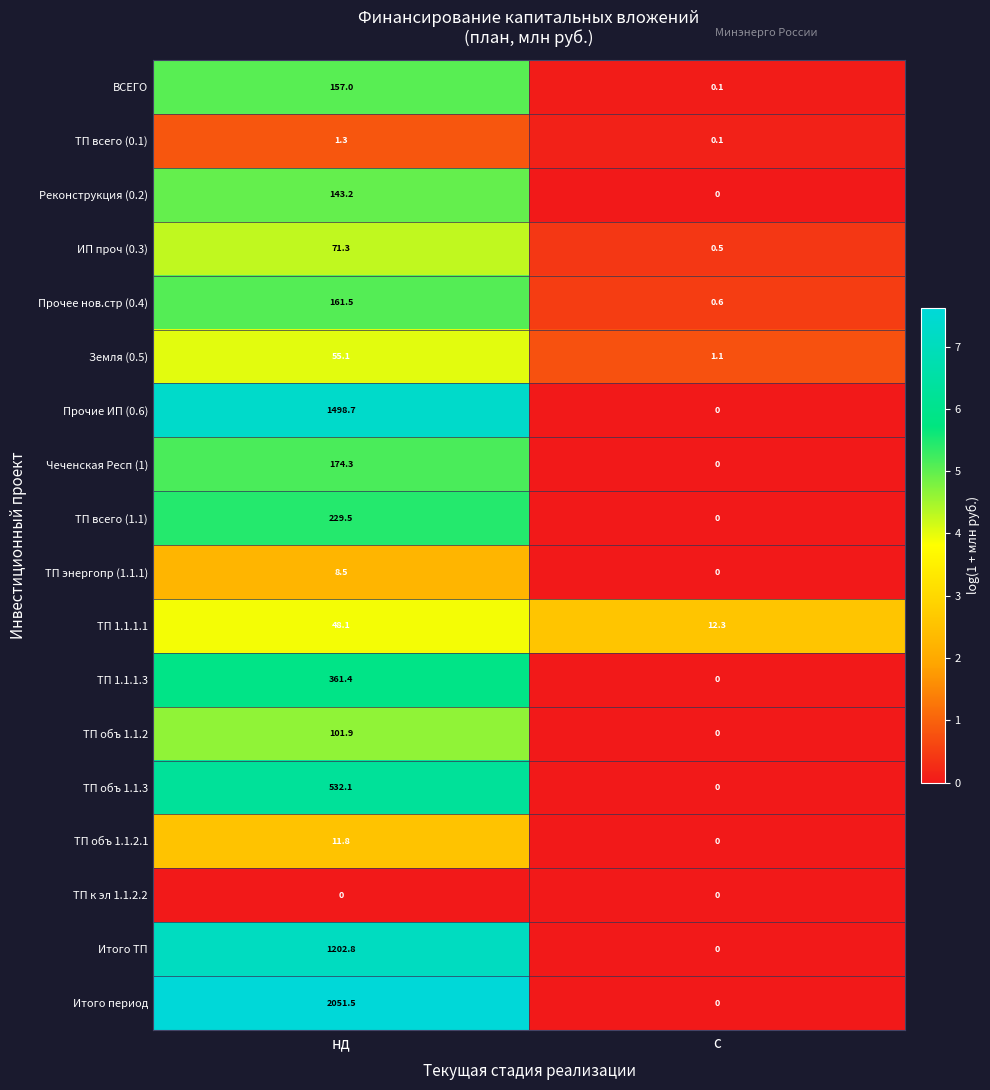

Which category has the highest value across all series?

нд